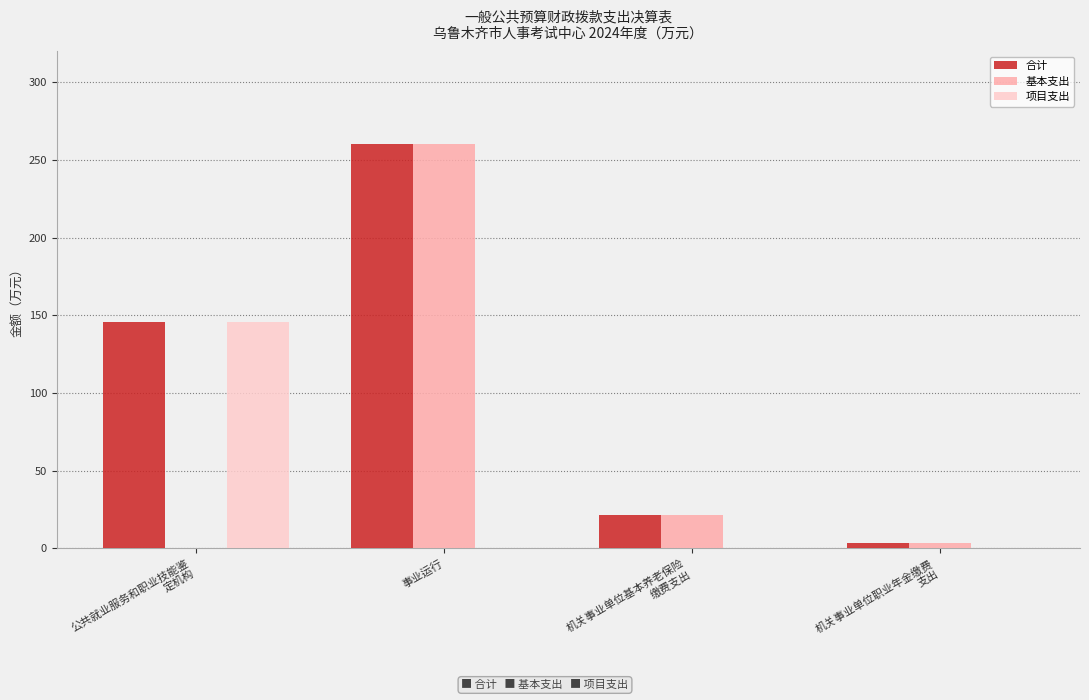

Is it true that 合计 equals 380.7 at 事业运行?

False